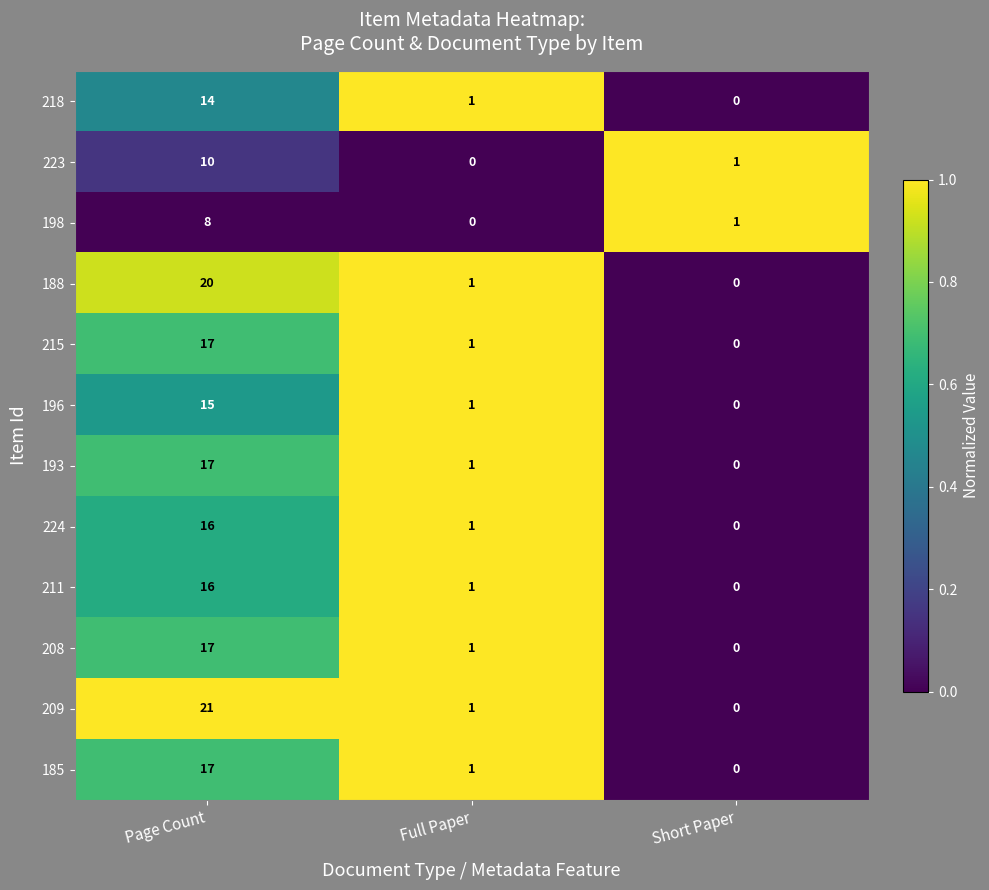

True or false: 209 has a value of -14 at Short Paper.

False